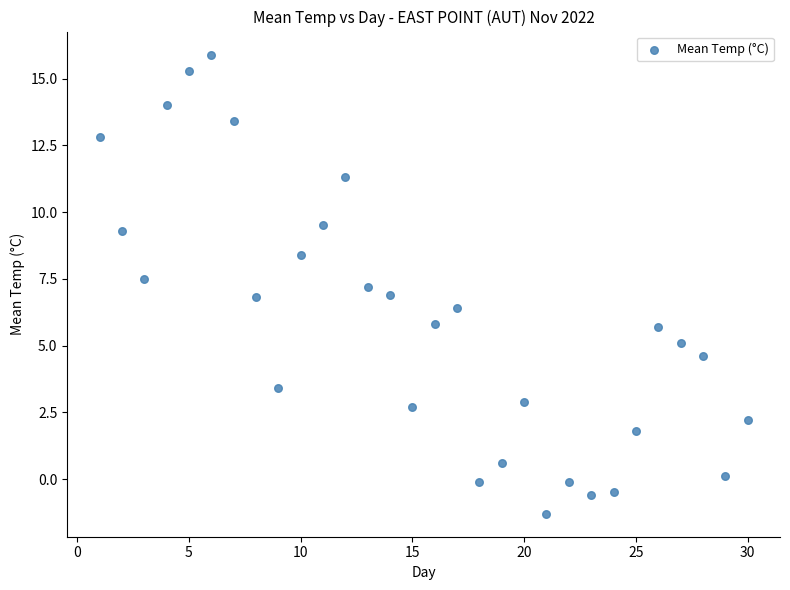

What is the range of X values (max minus min)?

29.0